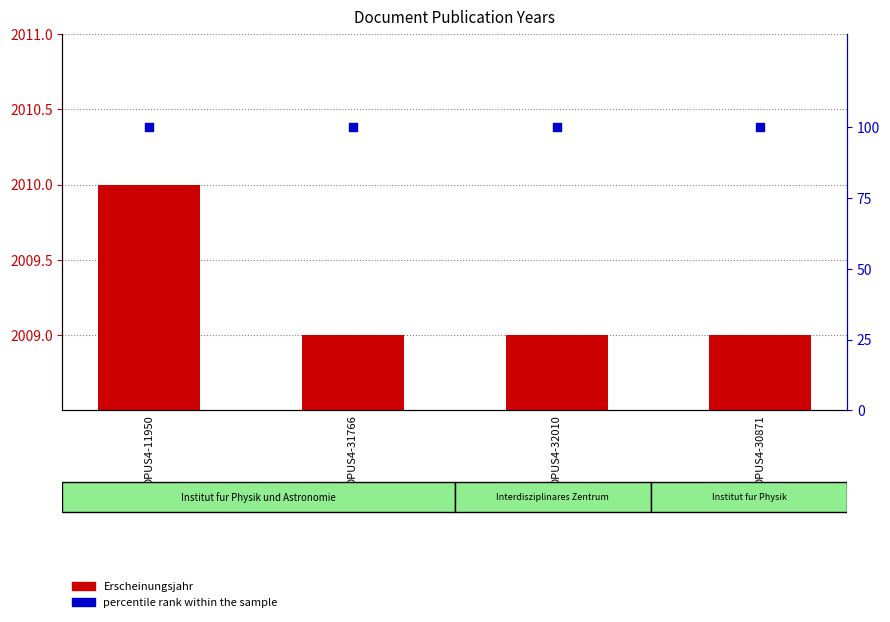

Which series has the widest spread of Y values?

Erscheinungsjahr